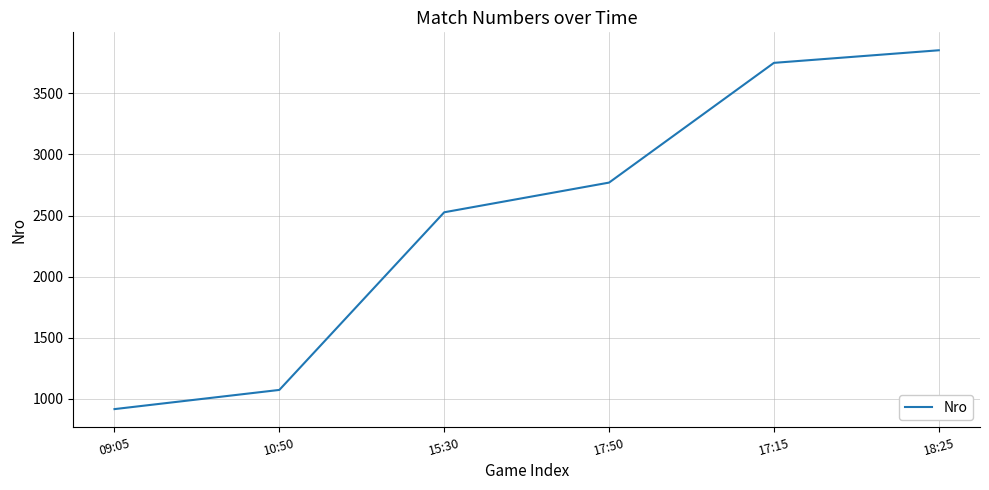

True or false: the data shows 3853 at 18:25.

True